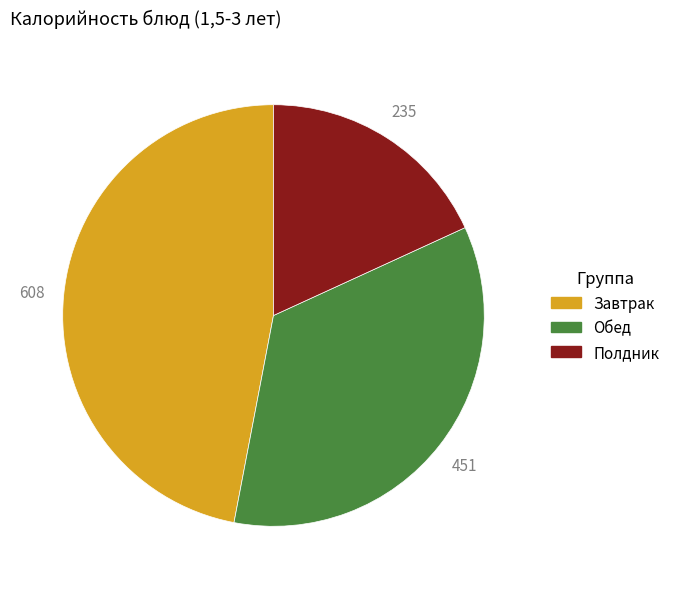

How many slices are in this pie chart?

3